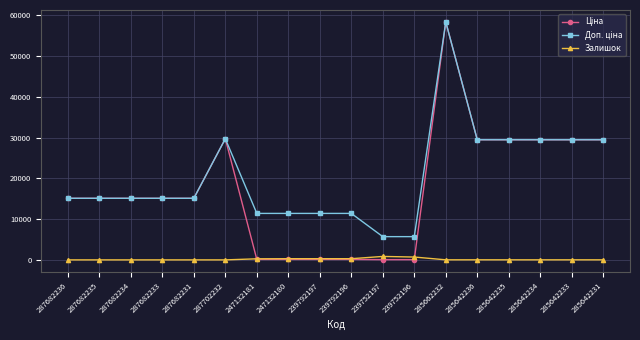

How many lines are shown in the chart?

3